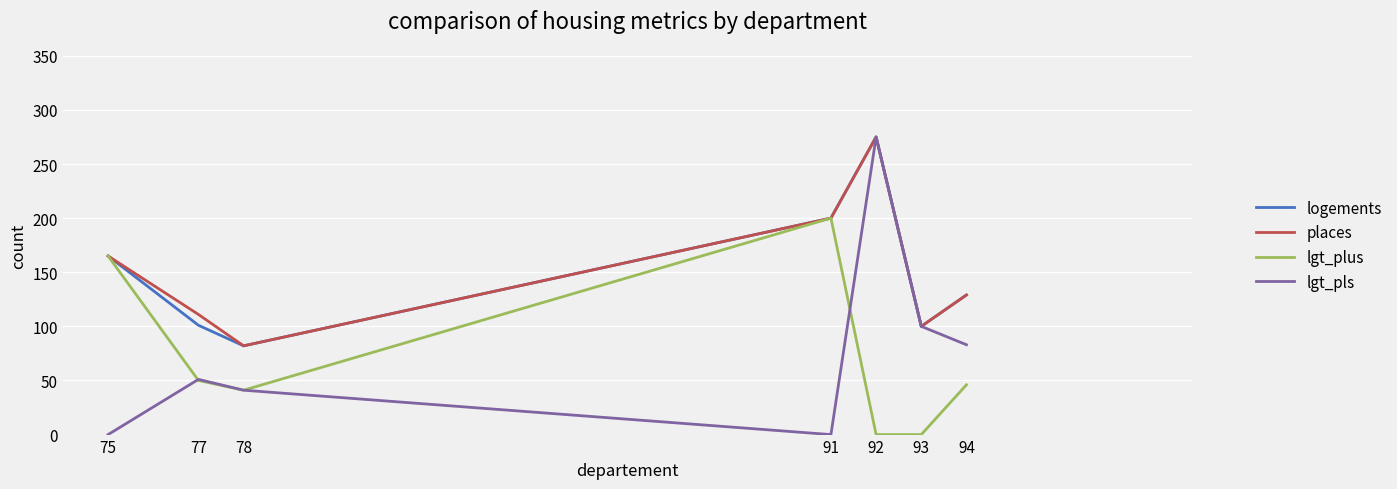

The value of lgt_pls at 77 is 12. True or false?

False